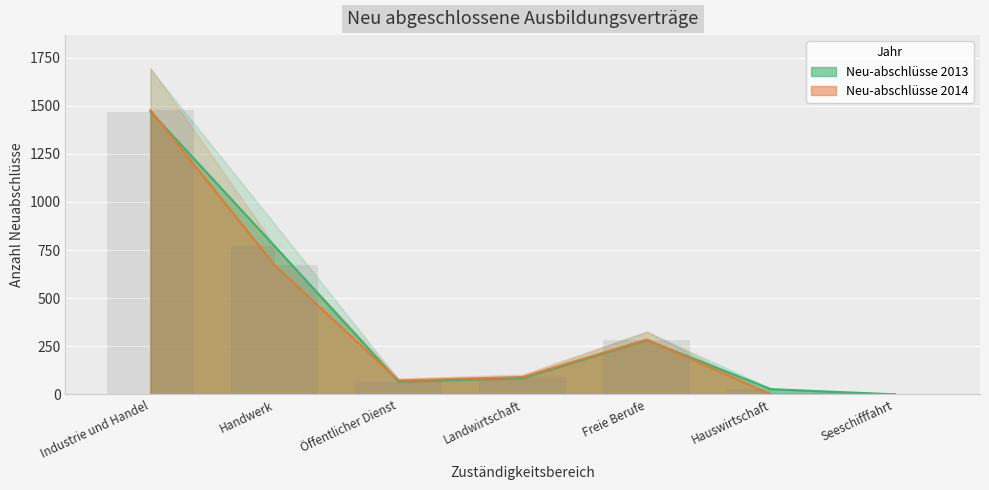

At how many categories does at least one series exceed 1240?

1